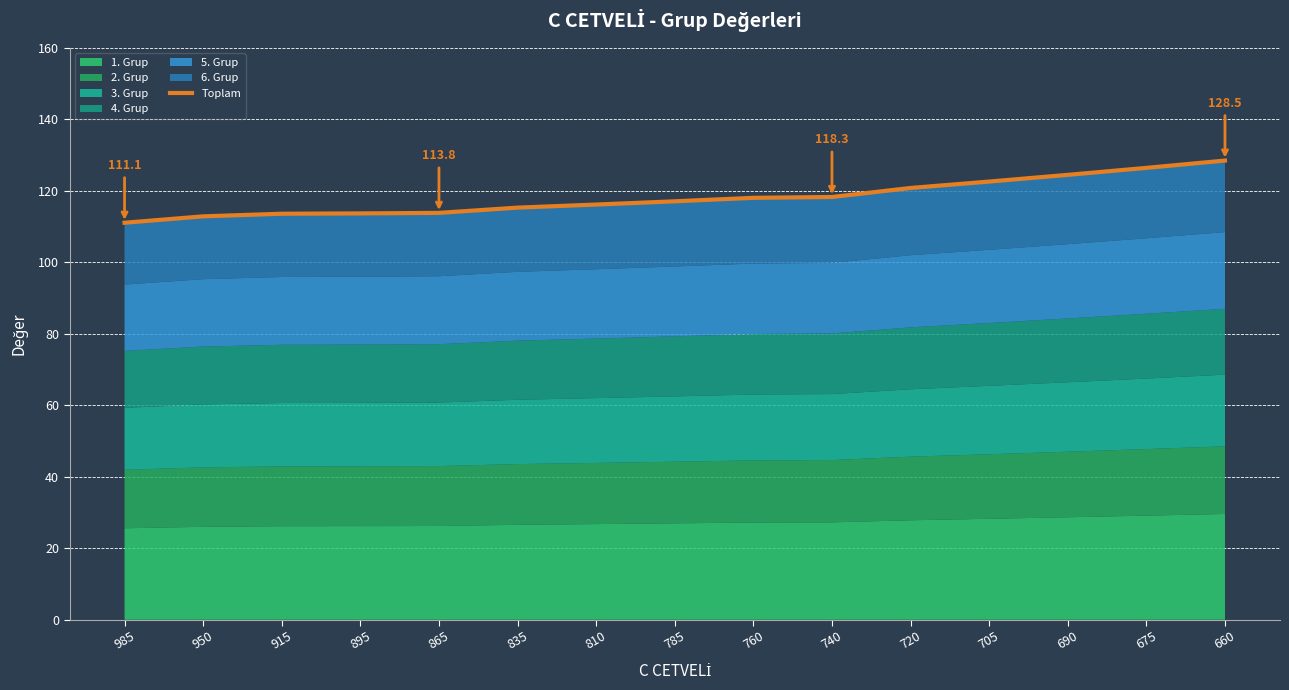

Is it true that the value at 835 is 115.3?

True